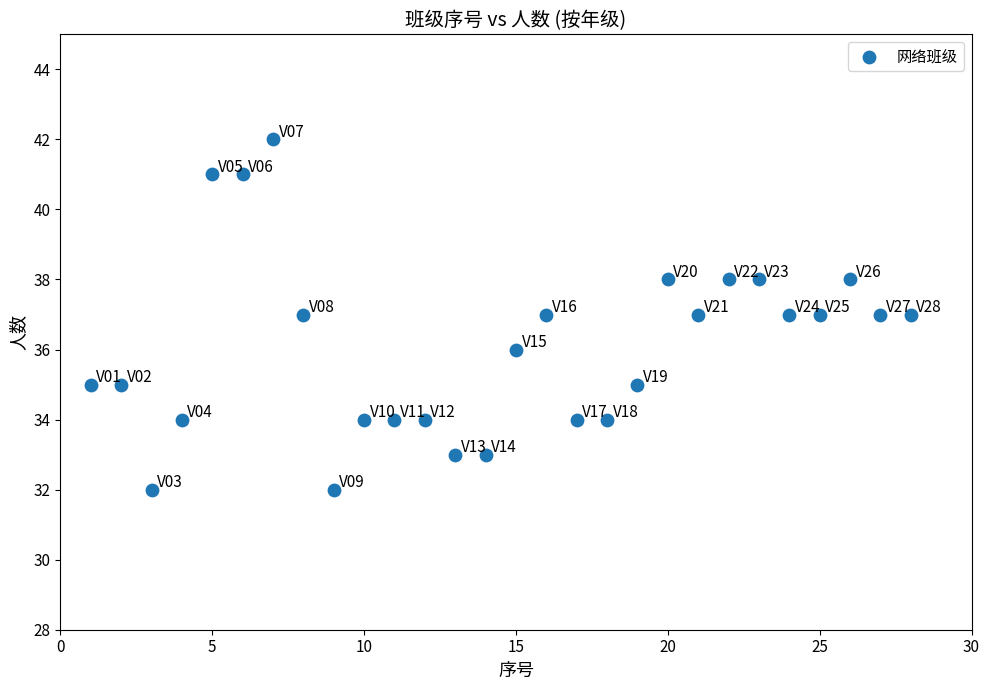

What is the range of X values (max minus min)?

27